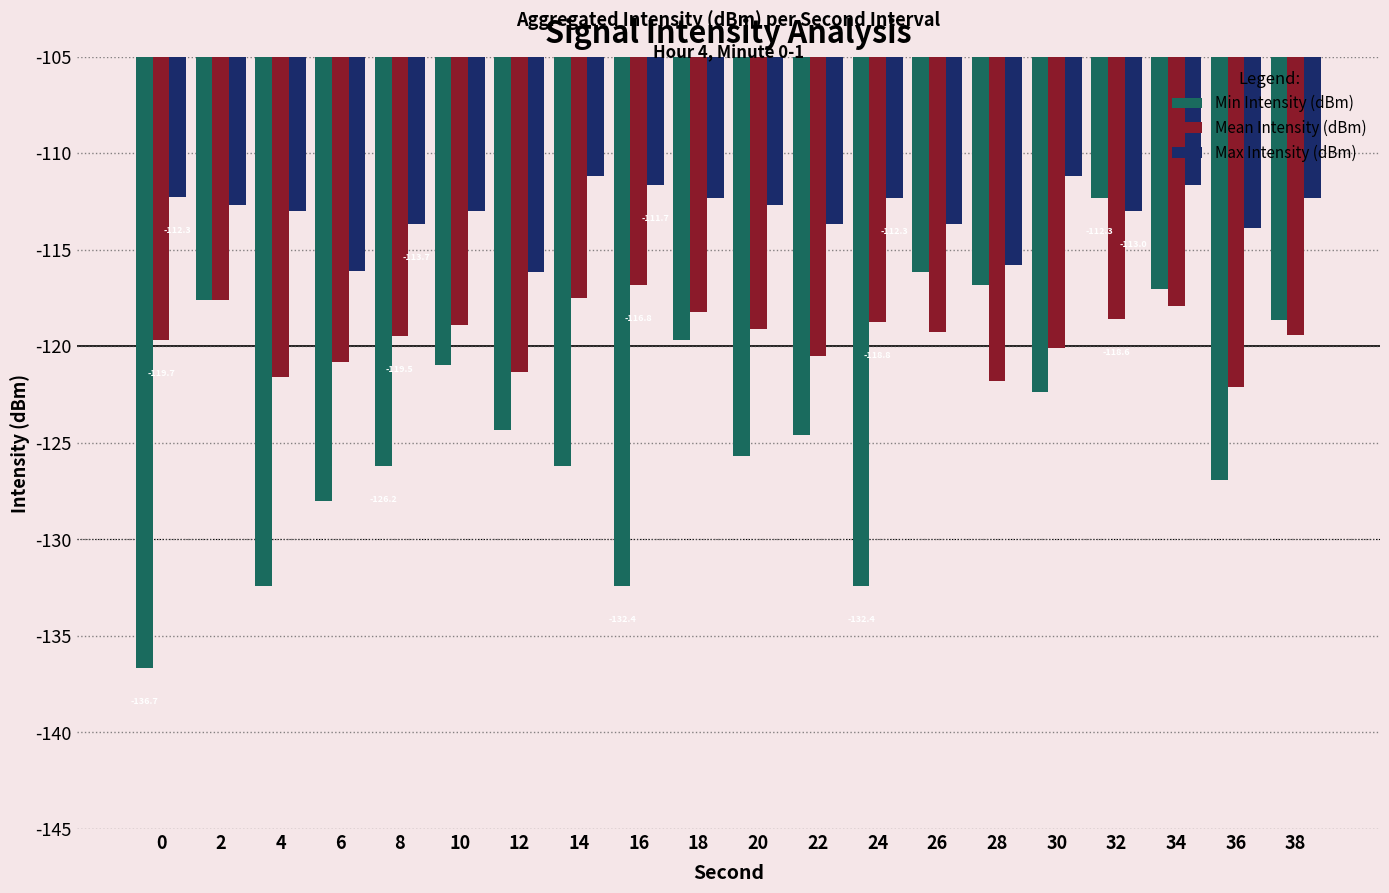

What is the difference between the maximum and minimum values in the Mean Intensity (dBm) series?

5.3